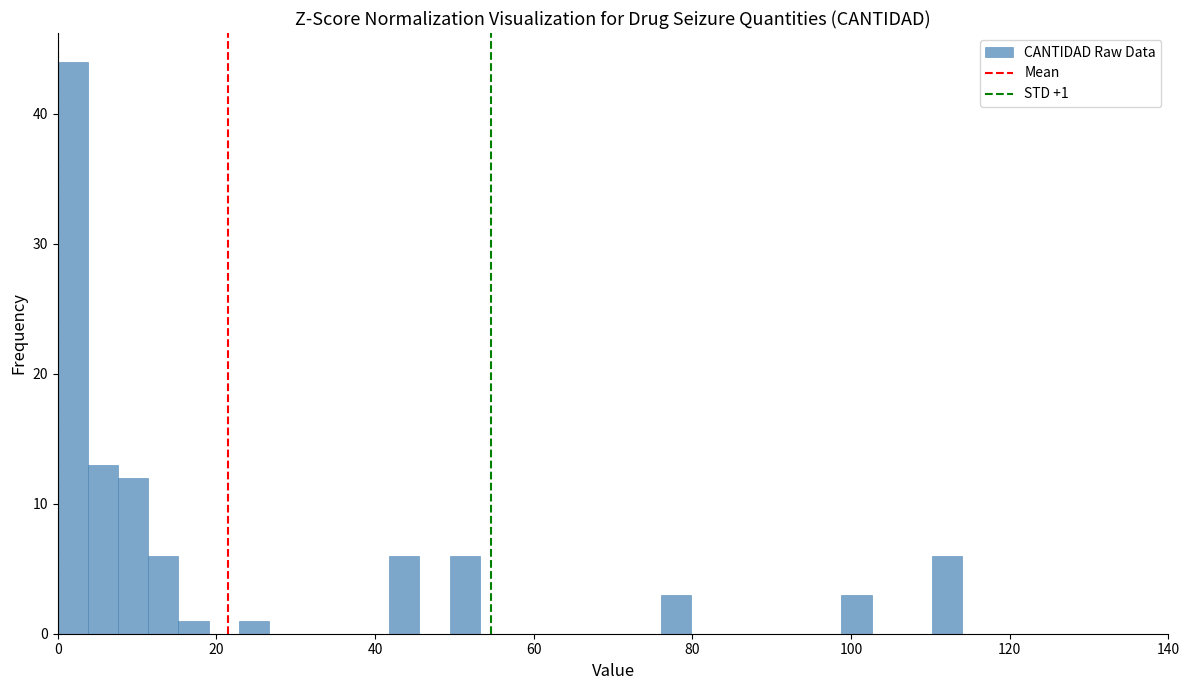

Around what value on the x-axis is the tallest bar? Give the approximate position of its centre, as read against the axis.

2